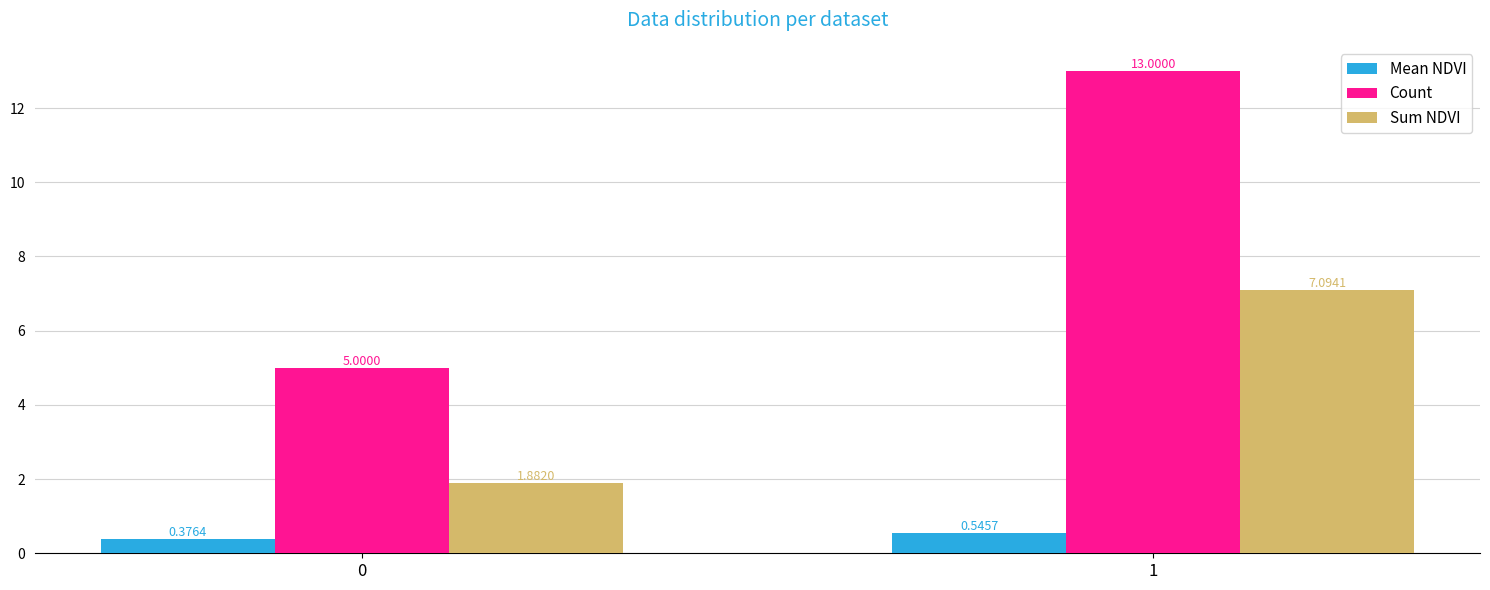

List the series in order of their peak value, lowest first.

Mean NDVI, Sum NDVI, Count